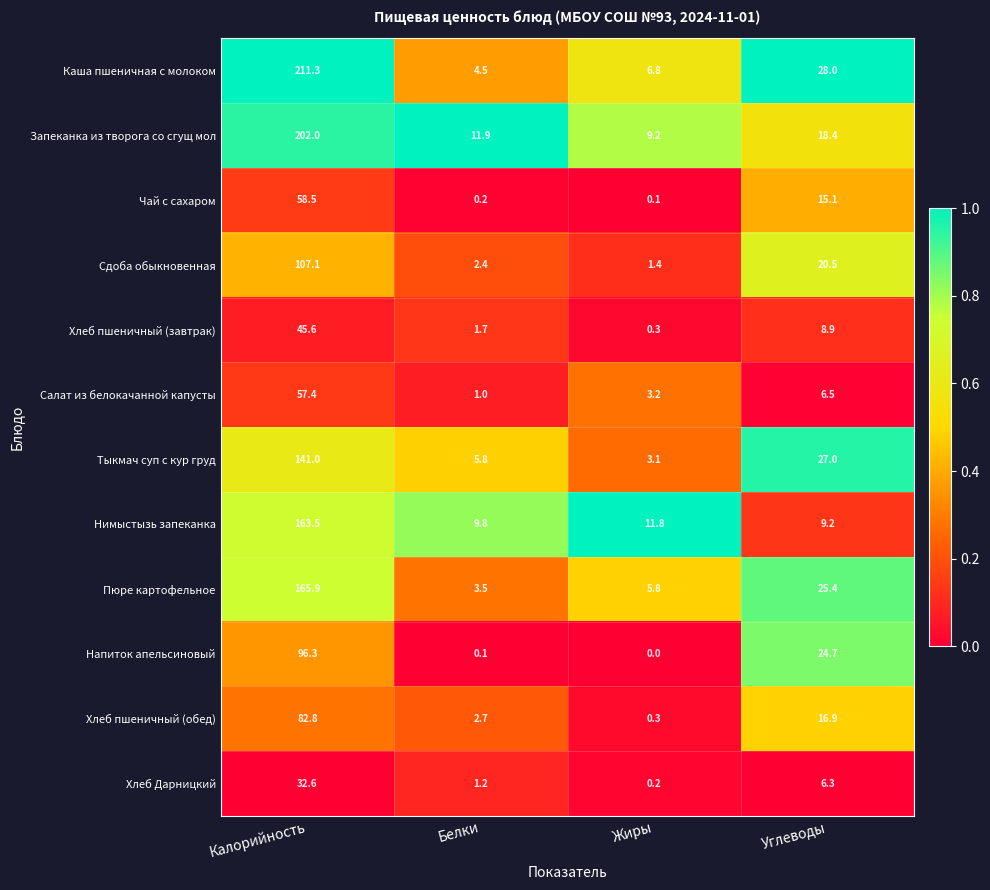

At how many categories does at least one series exceed 0?

4